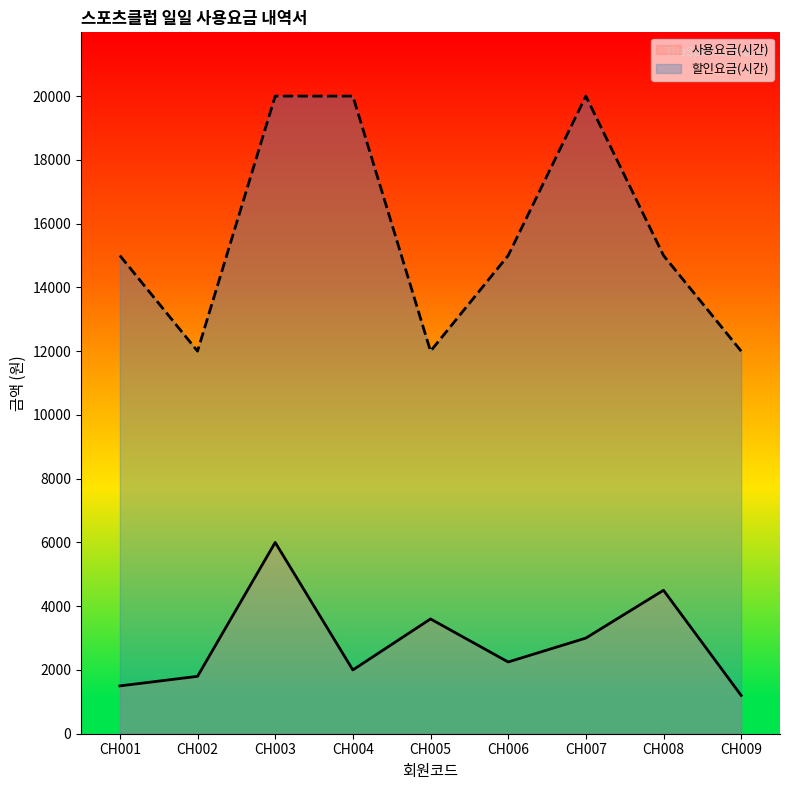

At which category does 할인요금(시간) reach its first local valley?

CH002